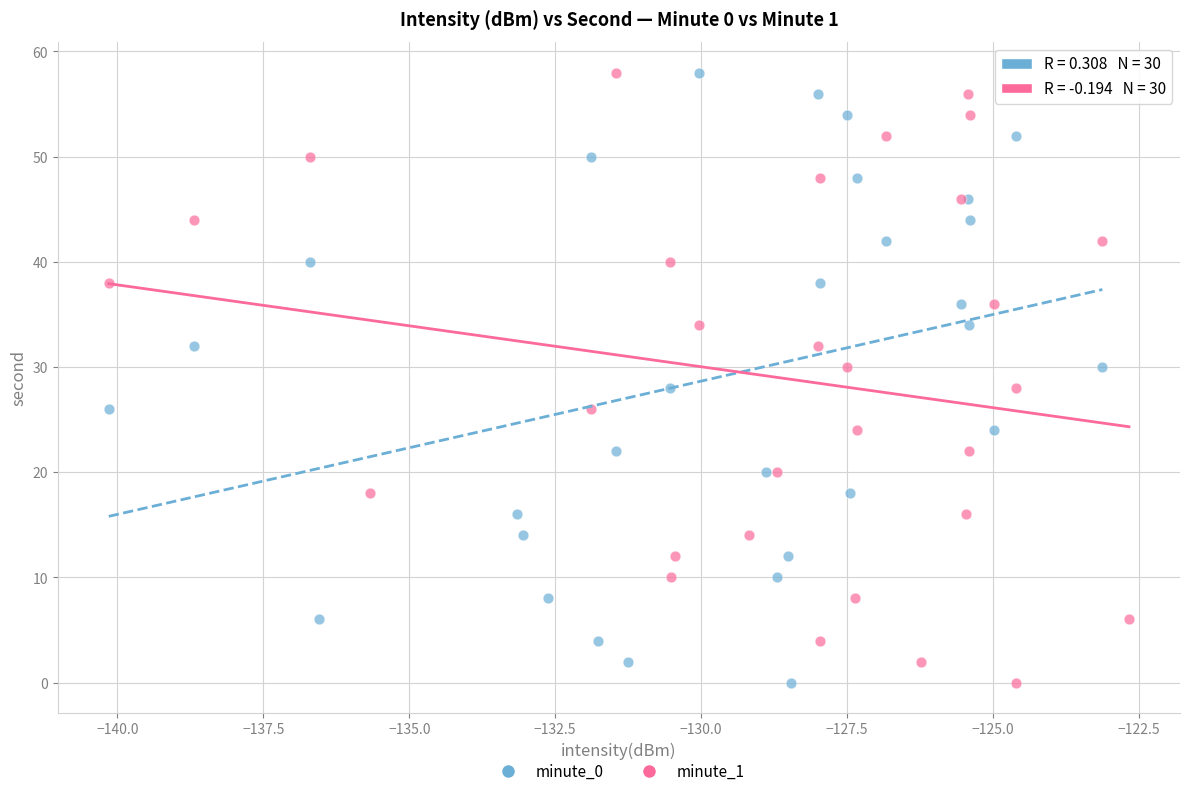

What are all the series names shown in the legend?

minute_0, minute_1